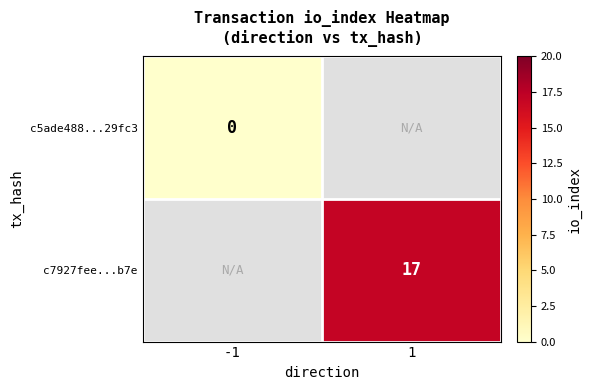

Is it true that c7927fee...b7e equals 6 at 1?

False